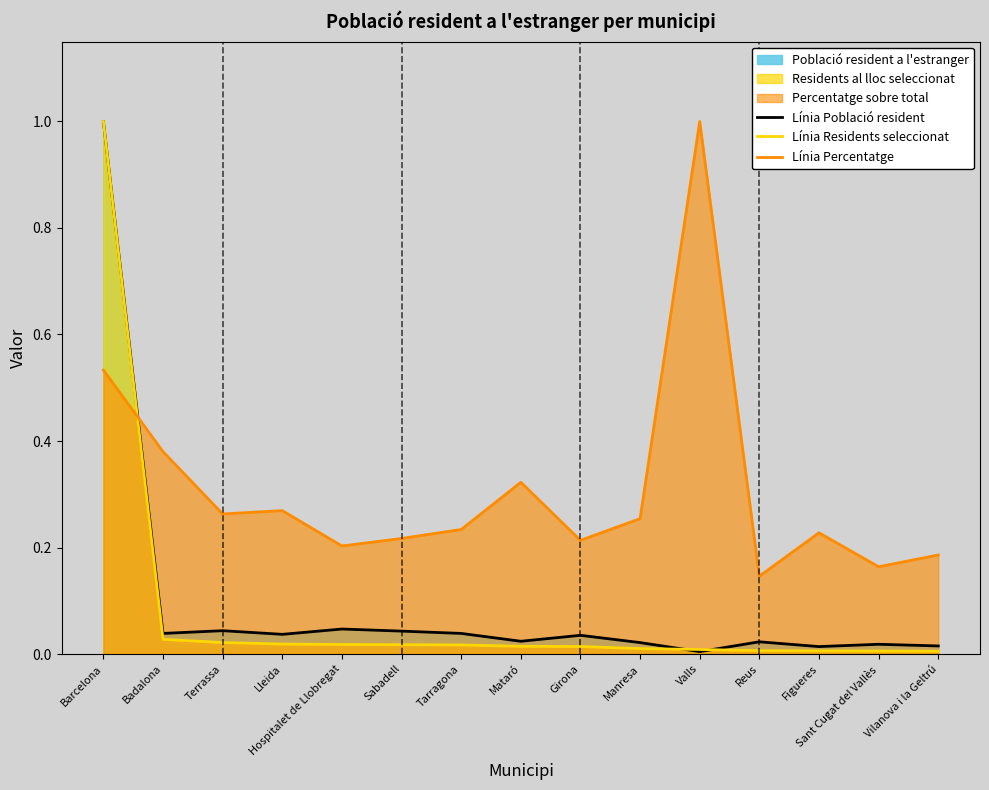

What is the total value across all series at Sabadell?

0.3